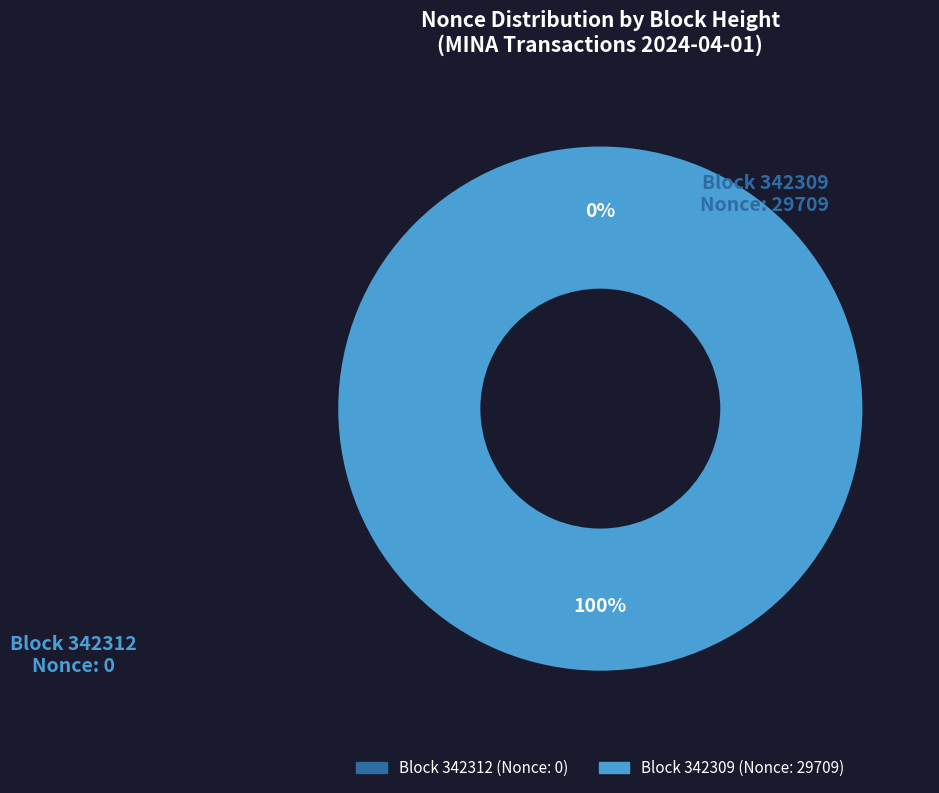

To the nearest percent, what is the difference between the largest and smallest slice percentages?

100%